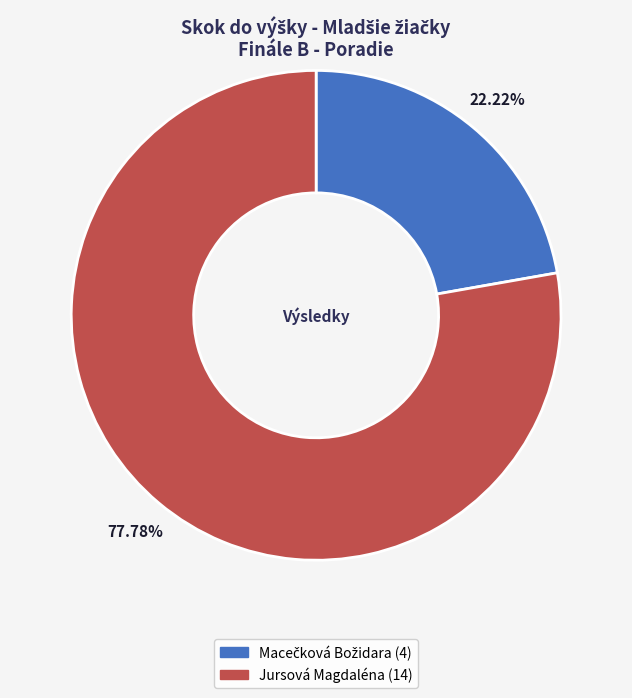

Does Jursová Magdaléna represent more than half of the total?

Yes